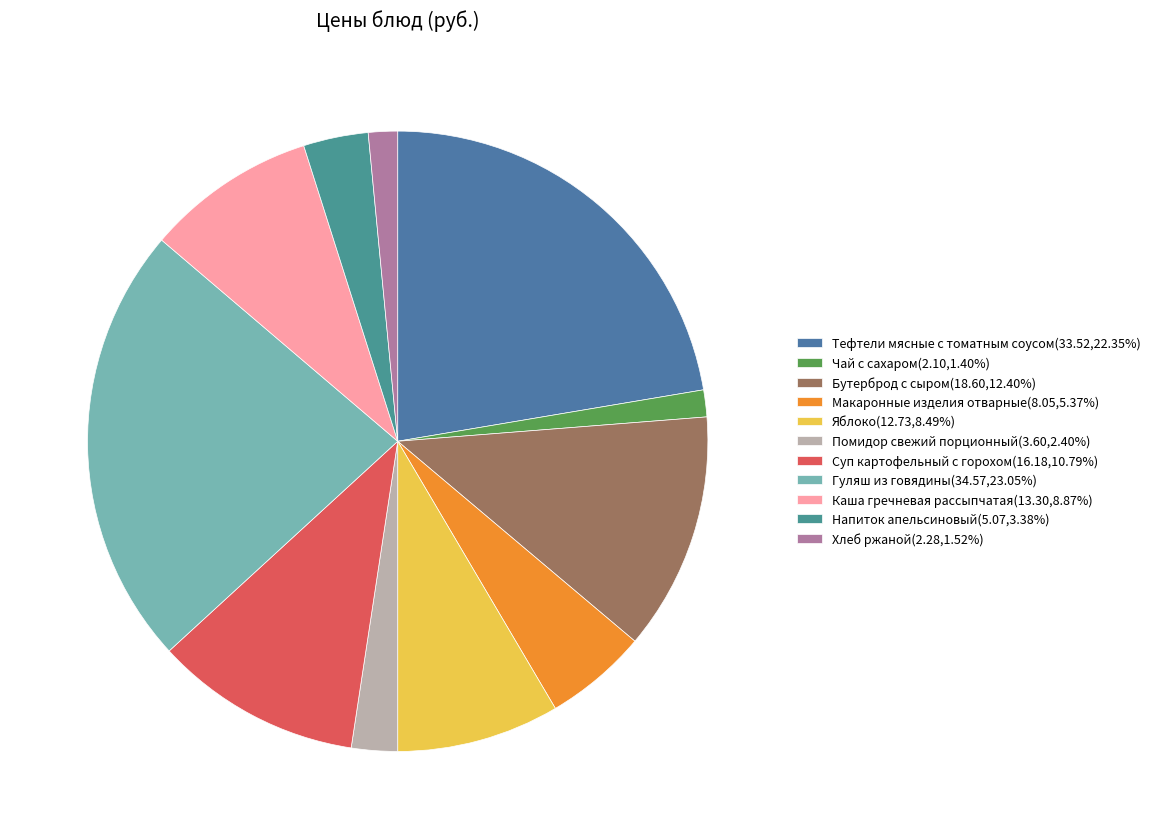

What is the largest slice in the pie chart?

Гуляш из говядины